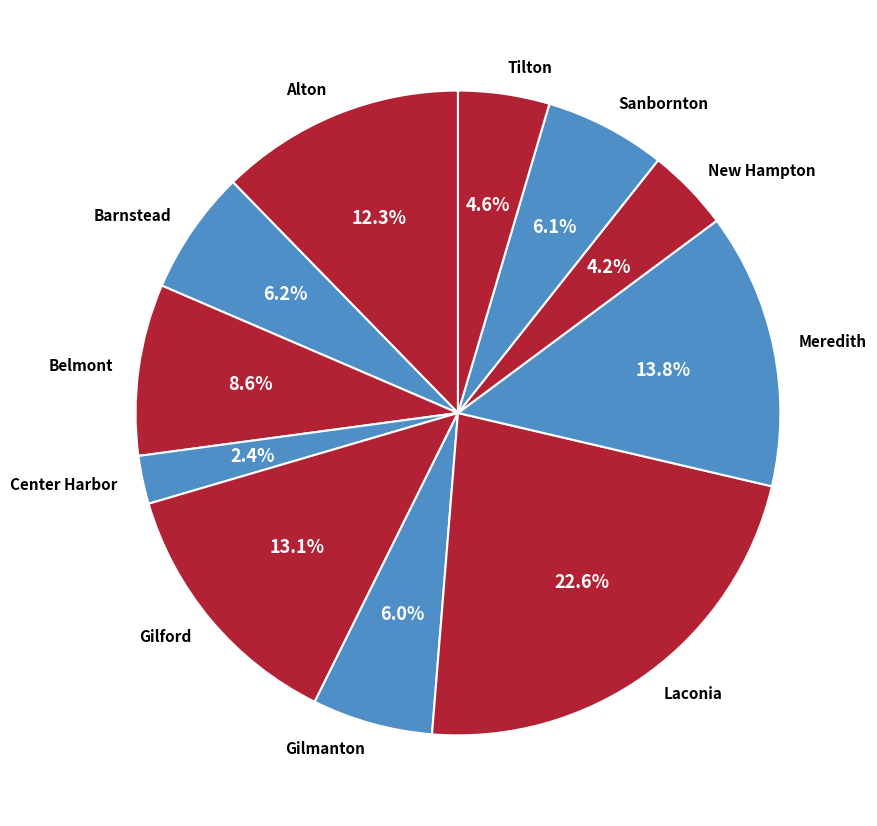

How many segments does this pie chart have?

11